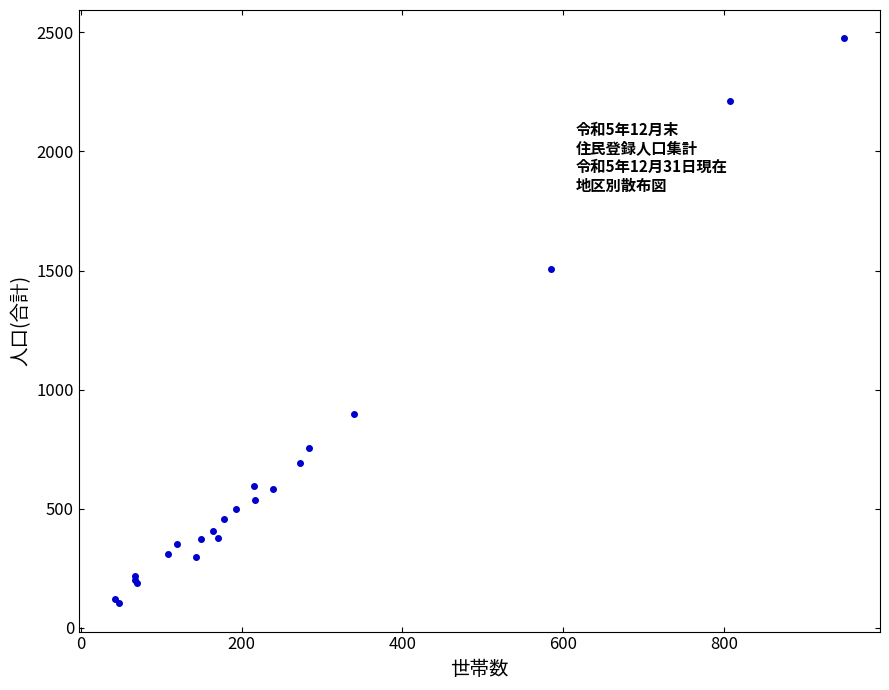

What Y value in the scatter plot is closest to 1289?

1507